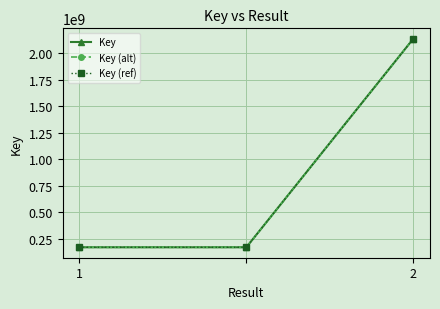

Rank the series by their average value, from lowest to highest.

Key (ref), Key (alt), Key